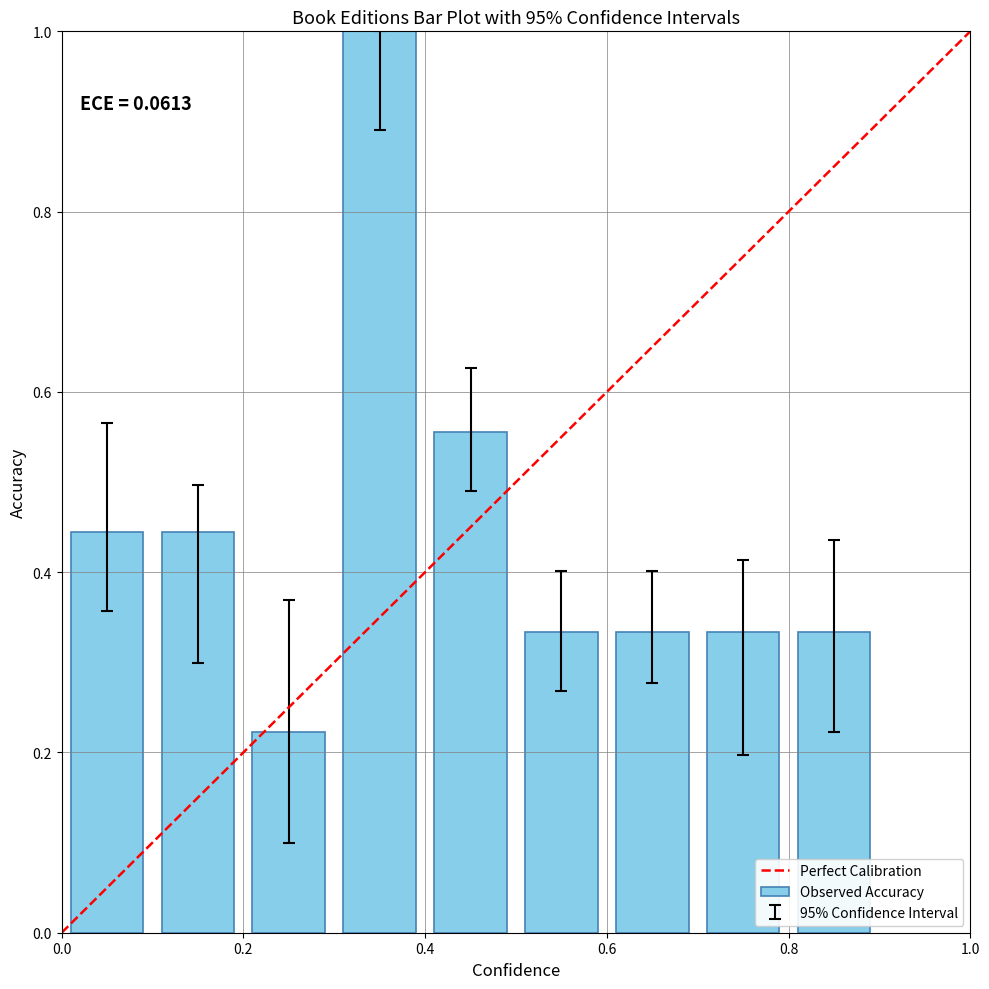

What is the difference between the maximum and minimum values?

0.8